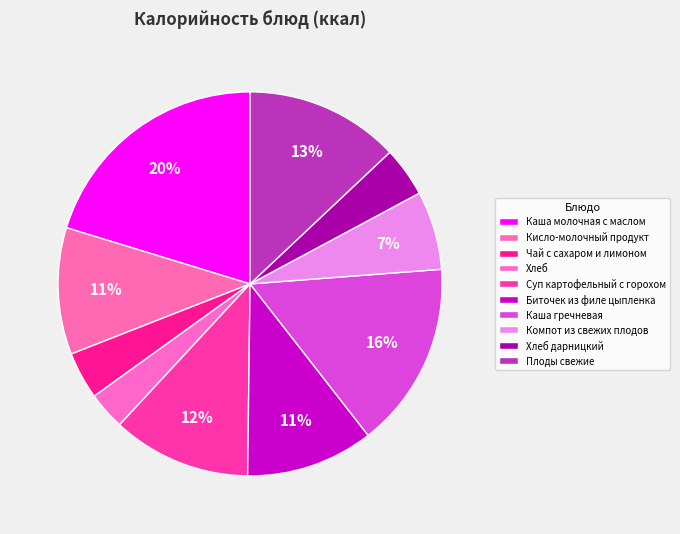

To the nearest percent, what is the combined percentage of Каша гречневая and Чай с сахаром и лимоном?

20%